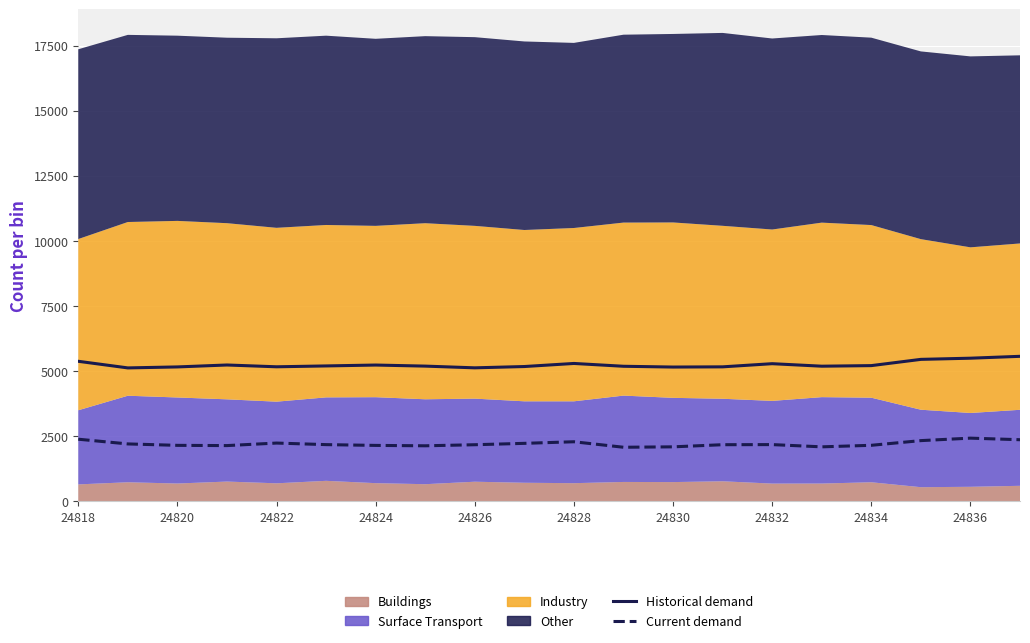

How many data points in Current demand are less than 2183?

10